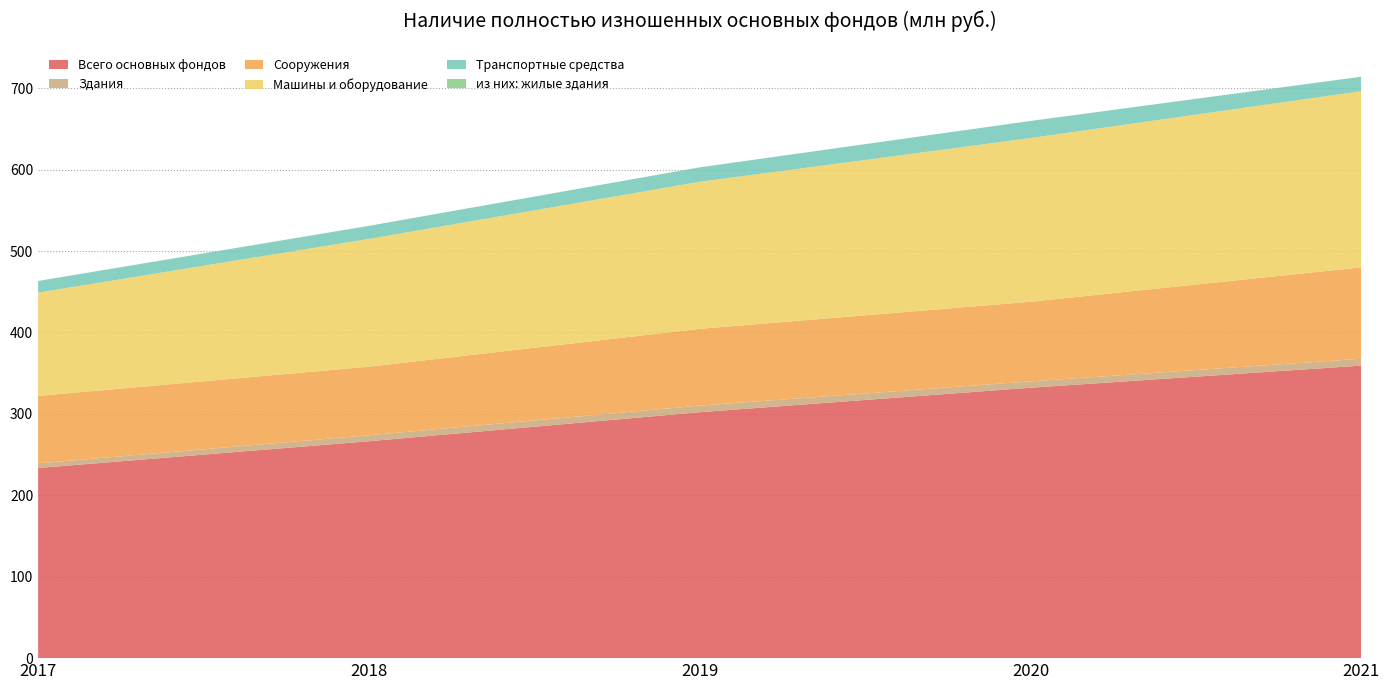

Reading left to right, extract all data points from this chart.

Всего основных фондов: 2017=233542492	2018=266397176	2019=302080439	2020=332121859	2021=359312955
Здания: 2017=5705126	2018=7331254	2019=8078962	2020=7777285	2021=8415959
Сооружения: 2017=82830679	2018=84216696	2019=94266990	2020=97812256	2021=112243639
Машины и оборудование: 2017=126877536	2018=156937157	2019=180609875	2020=201046521	2021=216395303
Транспортные средства: 2017=14266914	2018=16027757	2019=17720143	2020=20982483	2021=17716794
из них: жилые здания: 2017=42778	2018=46889	2019=48852	2020=37167	2021=48640